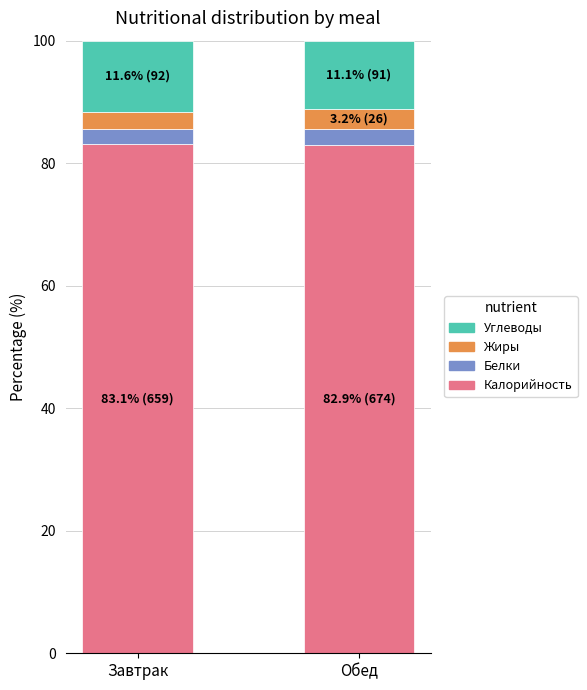

What is the lowest value of the Калорийность series?

82.9